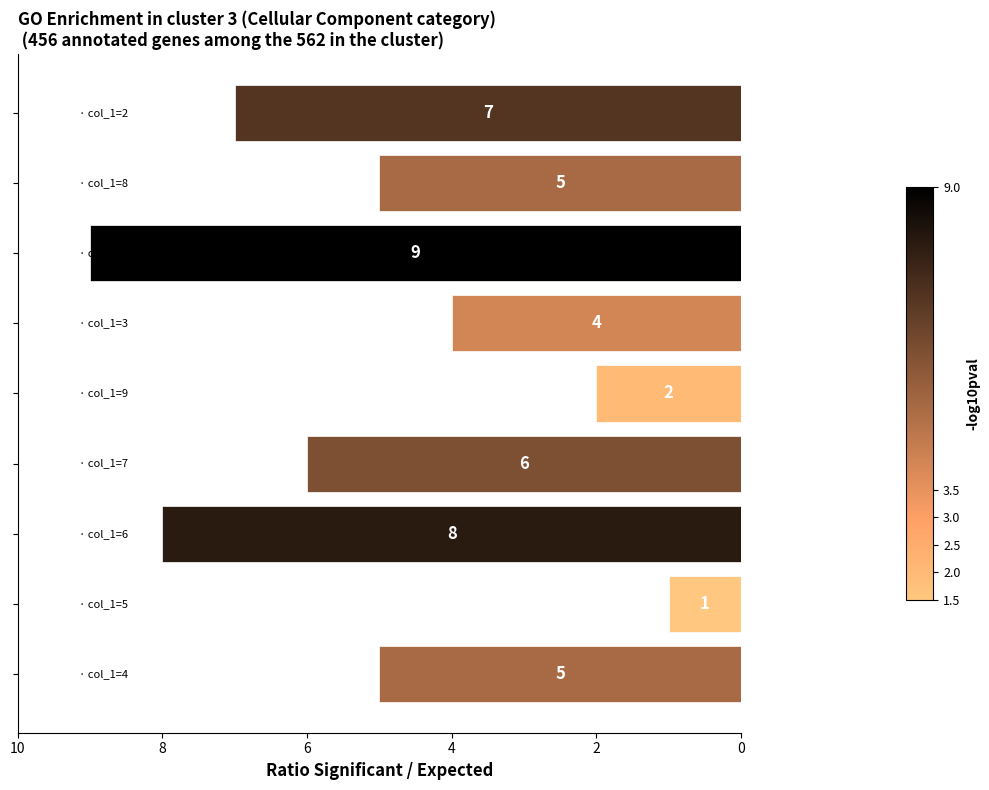

Reading bottom to top, transcribe all the data shown in this chart.

5	1	8	6	2	4	9	5	7